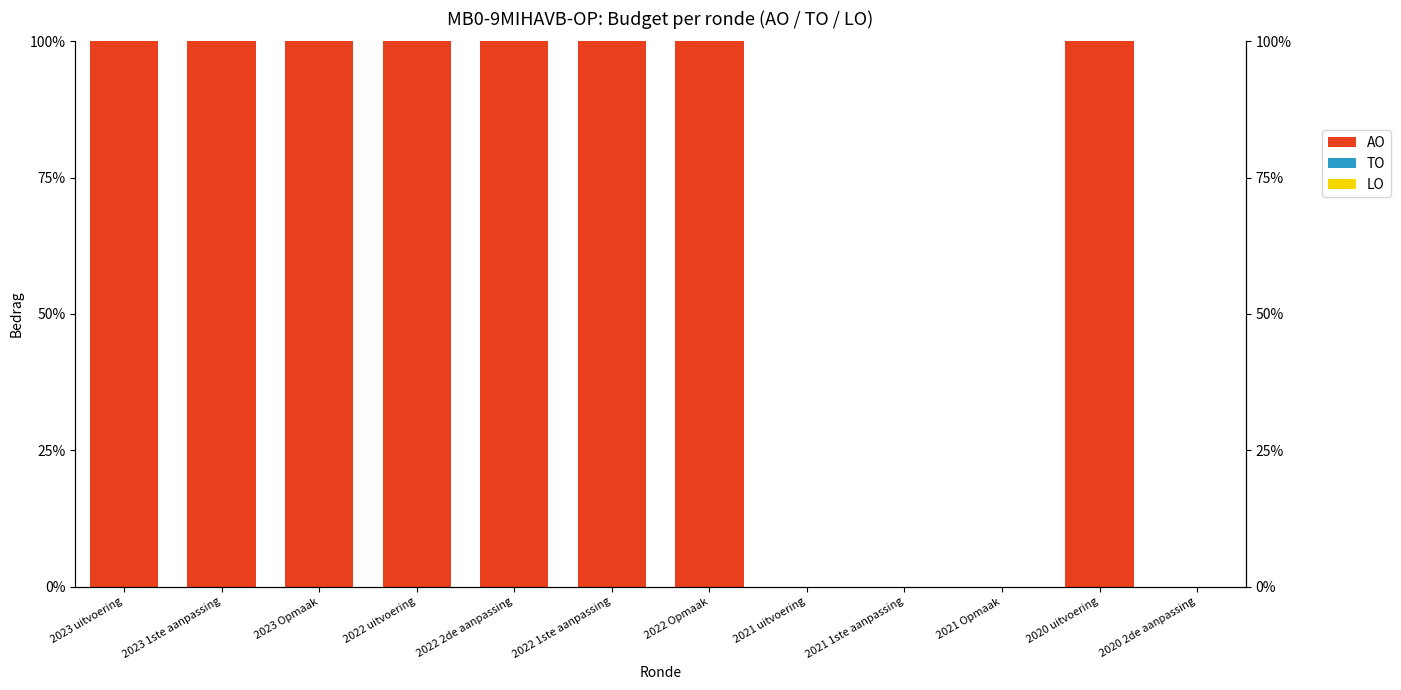

Is the value of AO at 2022 uitvoering greater than the value of LO at 2022 uitvoering?

Yes